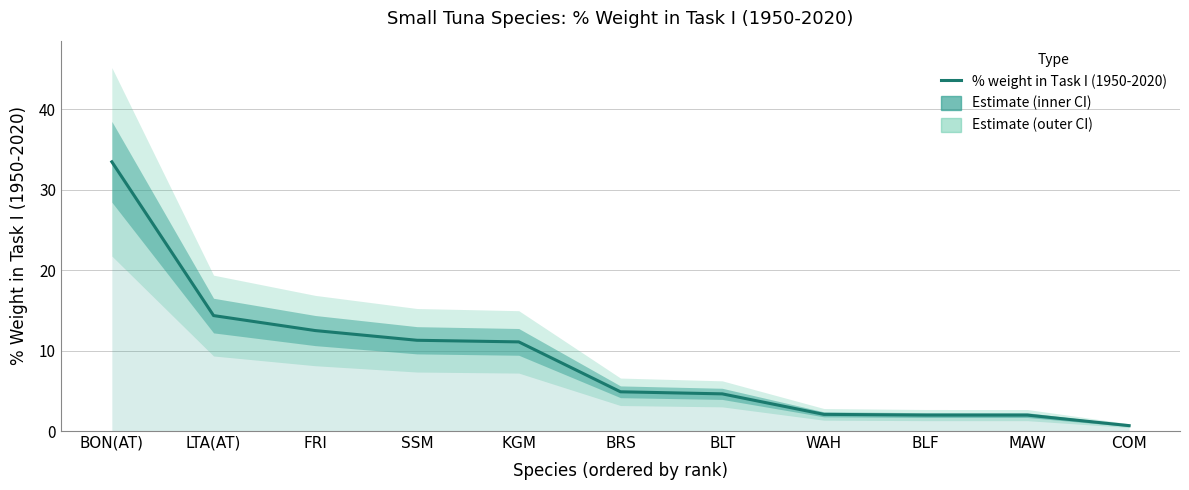

Which label corresponds to the smallest value in the chart?

COM